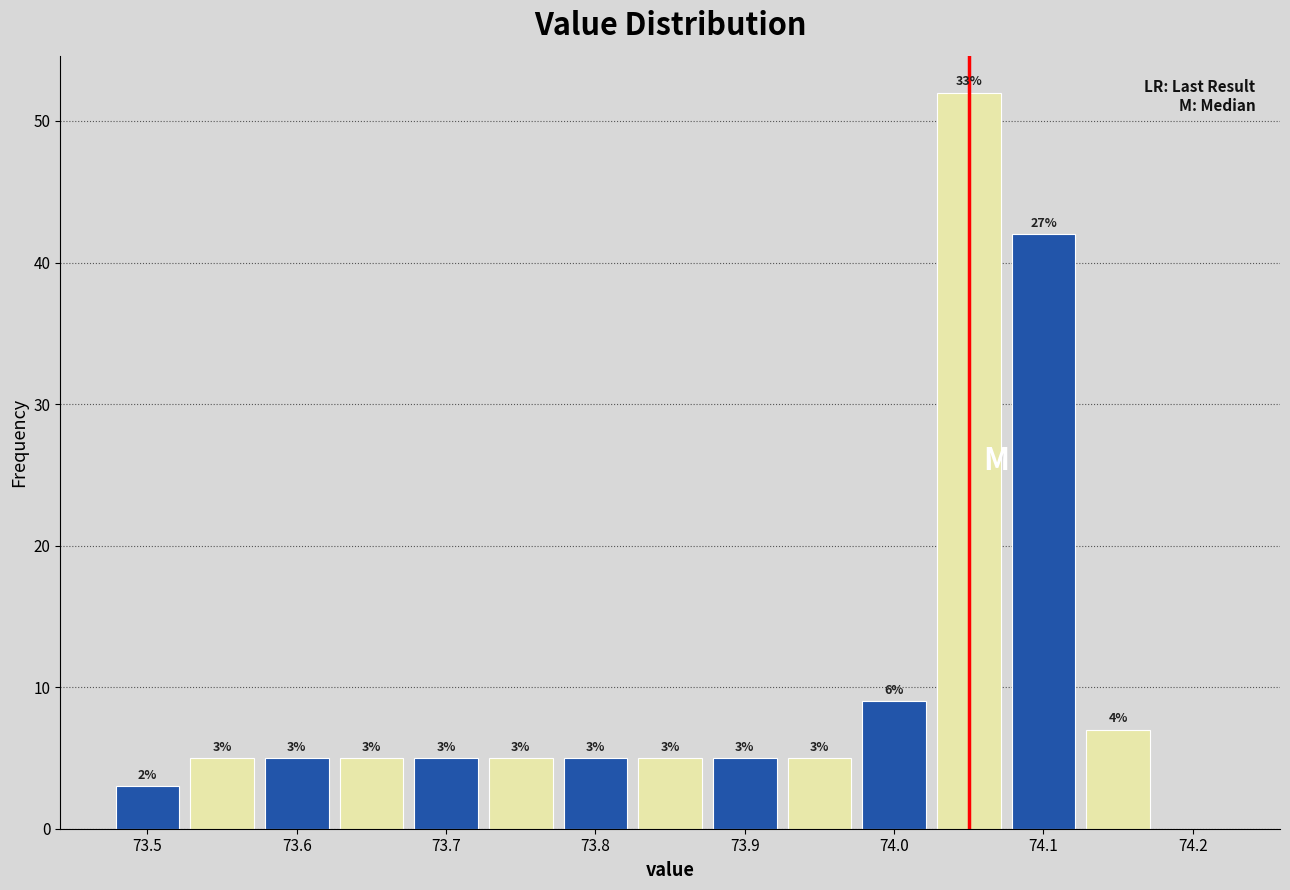

Which range on the x-axis has the tallest bar?

74.025 to 74.075